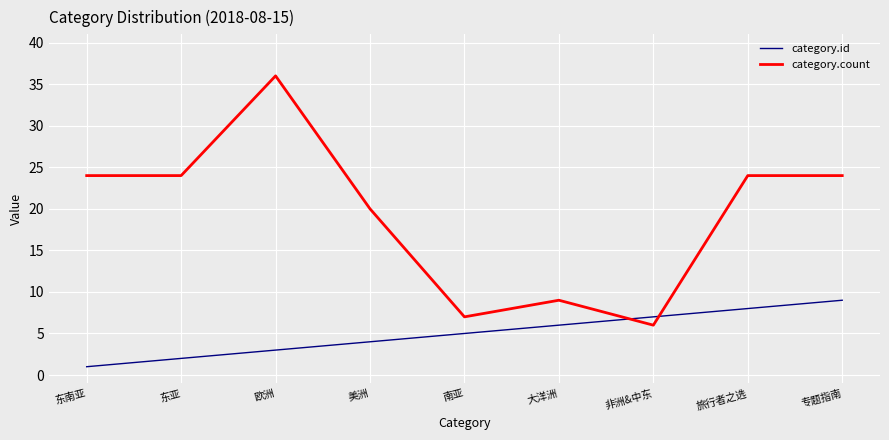

Which category has the highest value in the category.id series?

专题指南